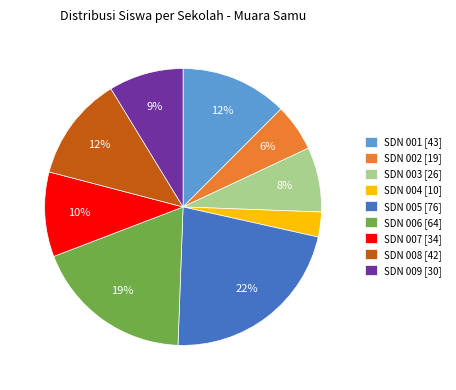

Does SDN 009 [30] represent more than half of the total?

No